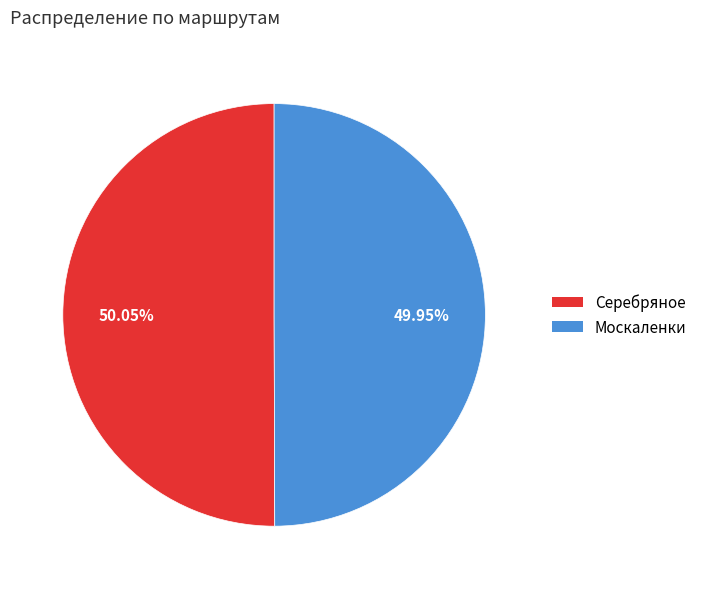

Approximately how many times larger is the value at Серебряное compared to Москаленки?

1.0